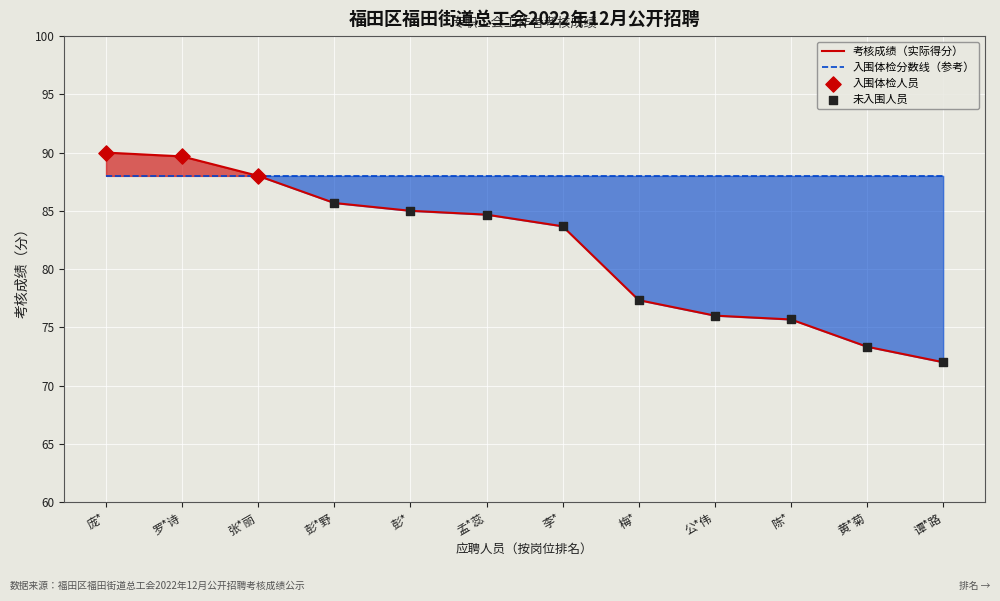

What is the ratio of the value at 李* to the value at 罗*诗?

0.9